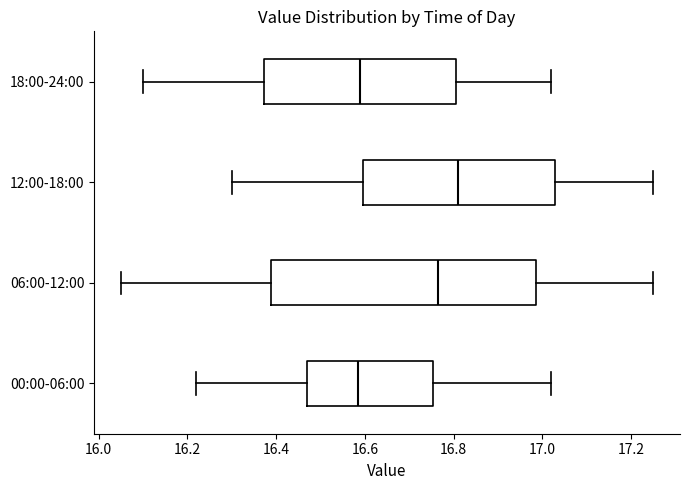

Reading bottom to top, read every box against the x-axis: the position of its median line, the range the box covers, and the ends of its whiskers. The values are not printed on the chart, so give them approximately, as read against the axis.

00:00-06:00: median 16.58, box 16.48 to 16.76, whiskers 16.22 to 17.02
06:00-12:00: median 16.76, box 16.38 to 16.98, whiskers 16.06 to 17.26
12:00-18:00: median 16.82, box 16.60 to 17.02, whiskers 16.30 to 17.26
18:00-24:00: median 16.60, box 16.38 to 16.80, whiskers 16.10 to 17.02